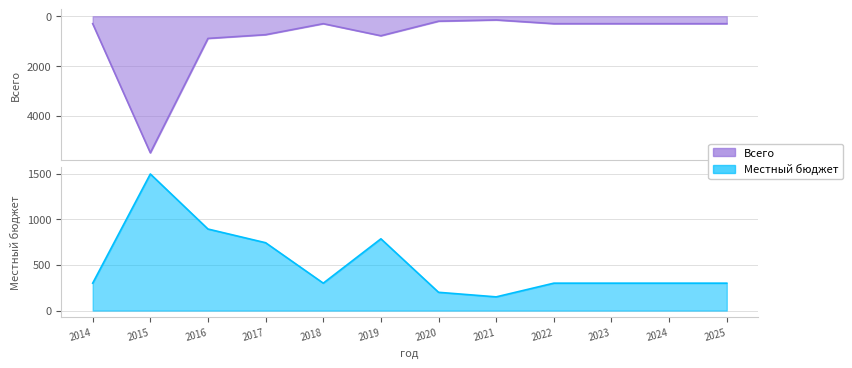

At which label is Всего closest to 2822?

2016